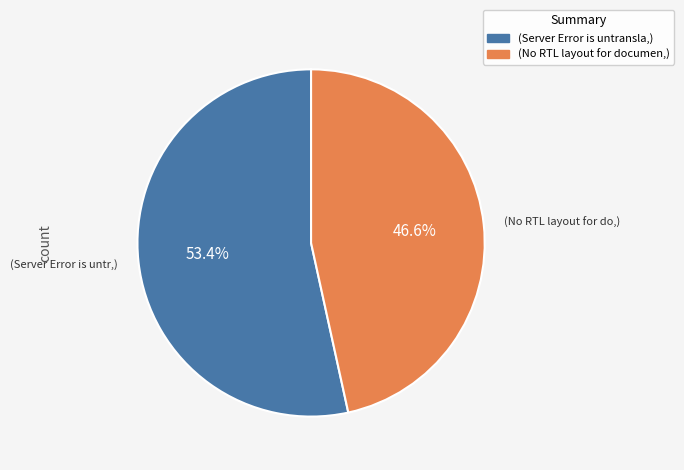

Does any single category account for the majority?

Yes